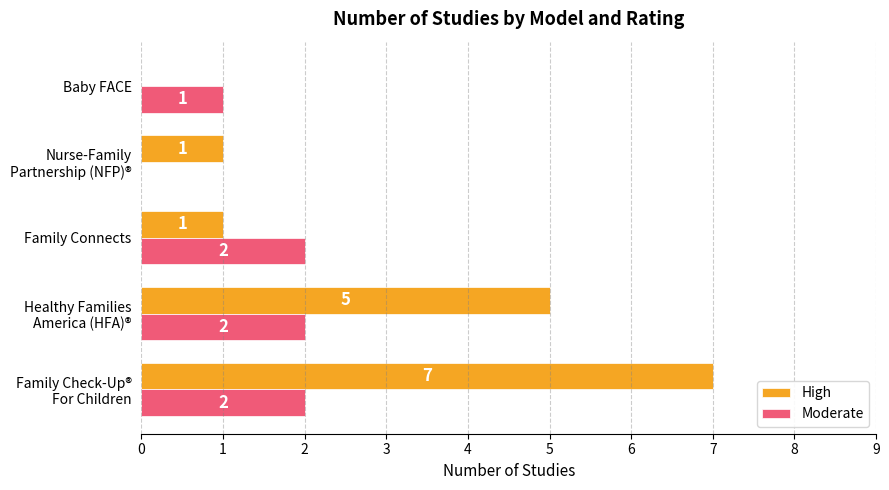

Is it true that High equals 2 at Family Connects?

False